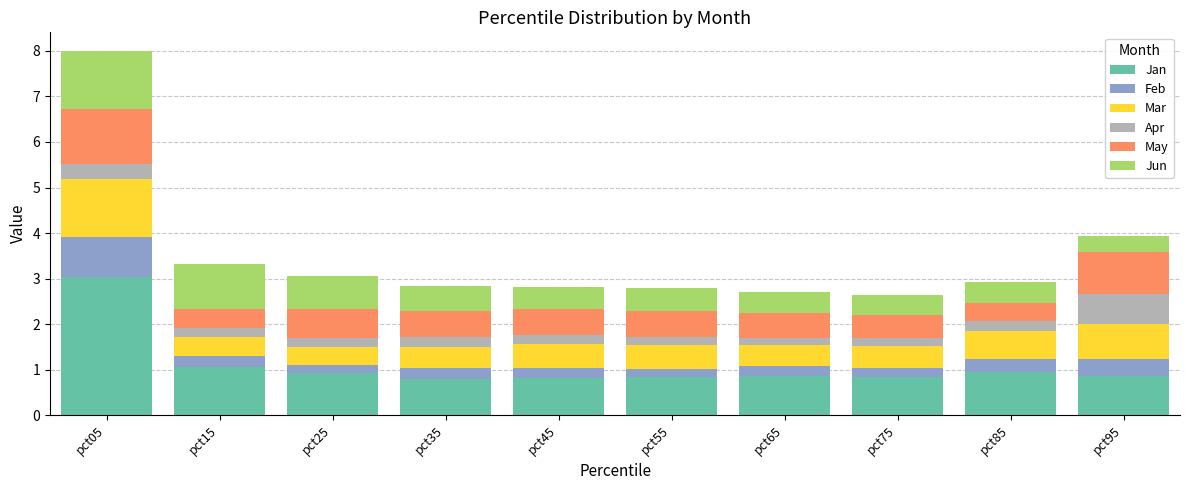

What is the total value across all series at pct35?

2.8